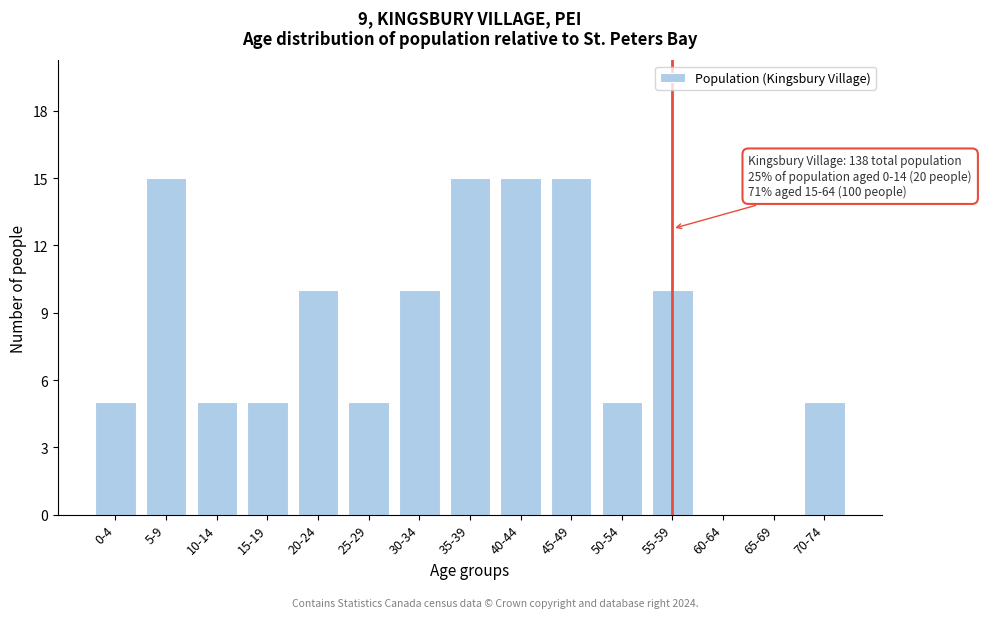

Is it true that the value at 65-69 is 6?

False